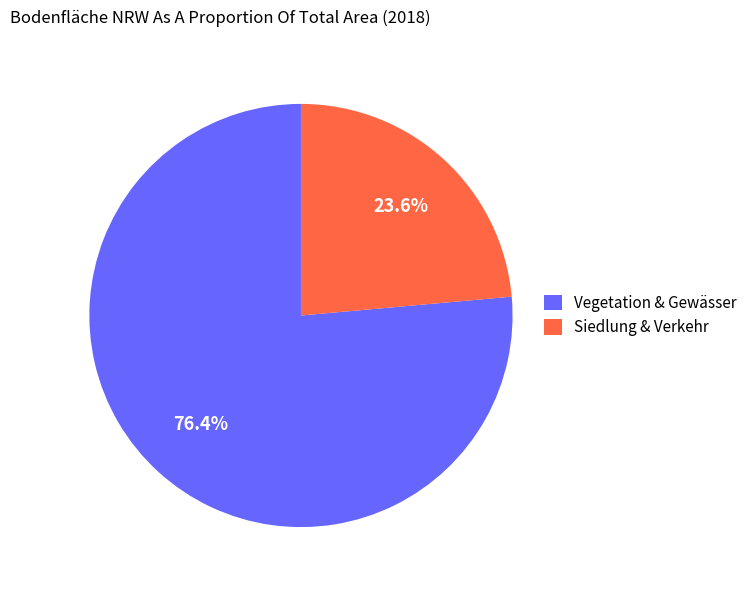

How many slices are in this pie chart?

2